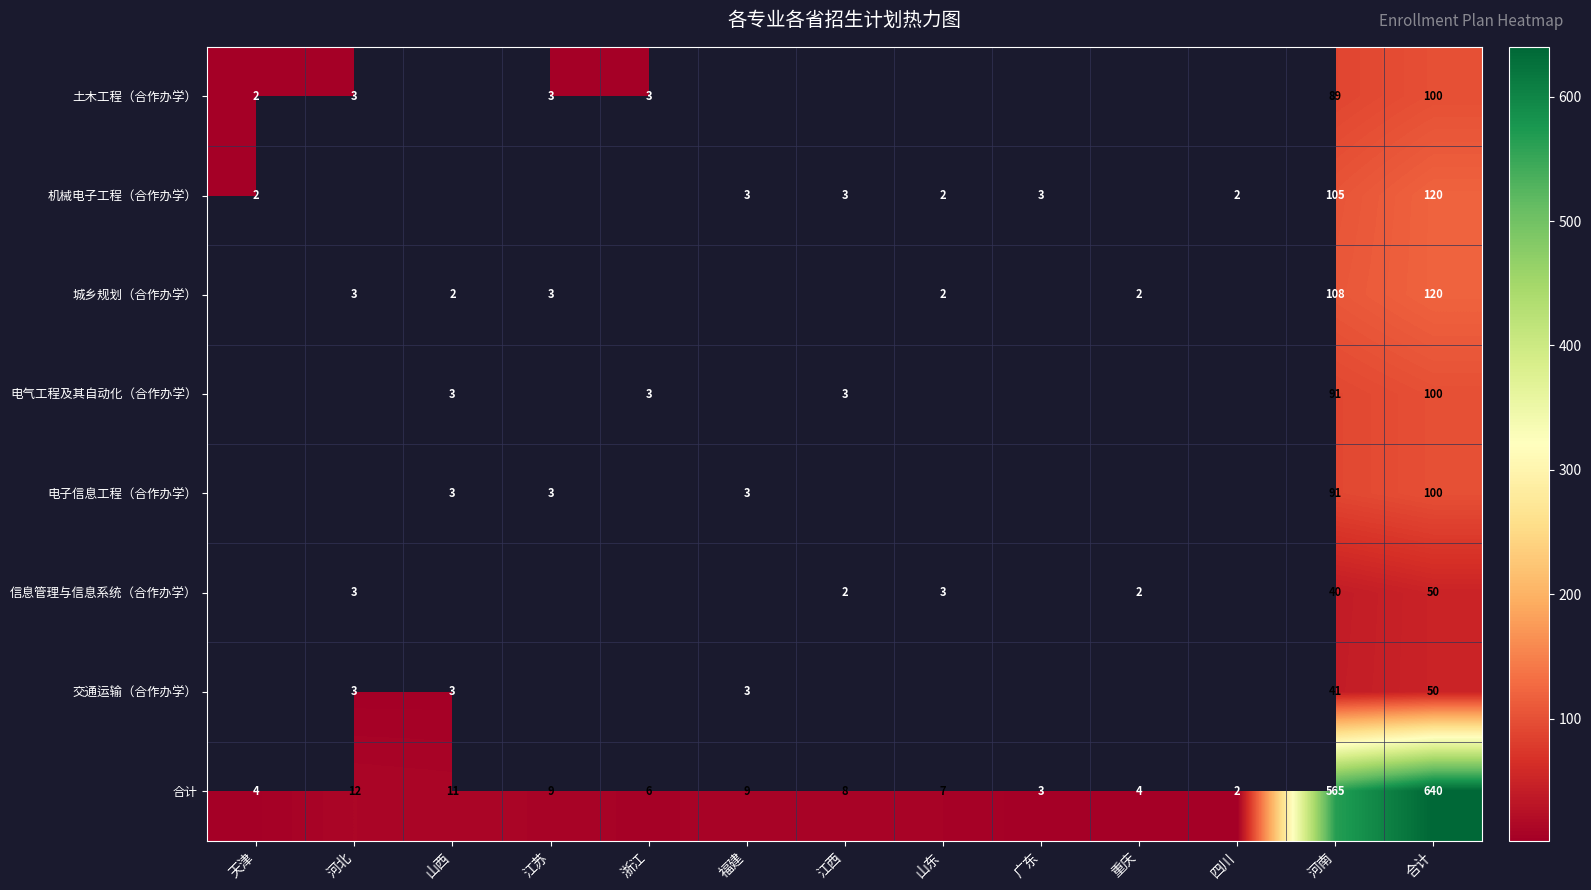

How many data points does each series have?

13